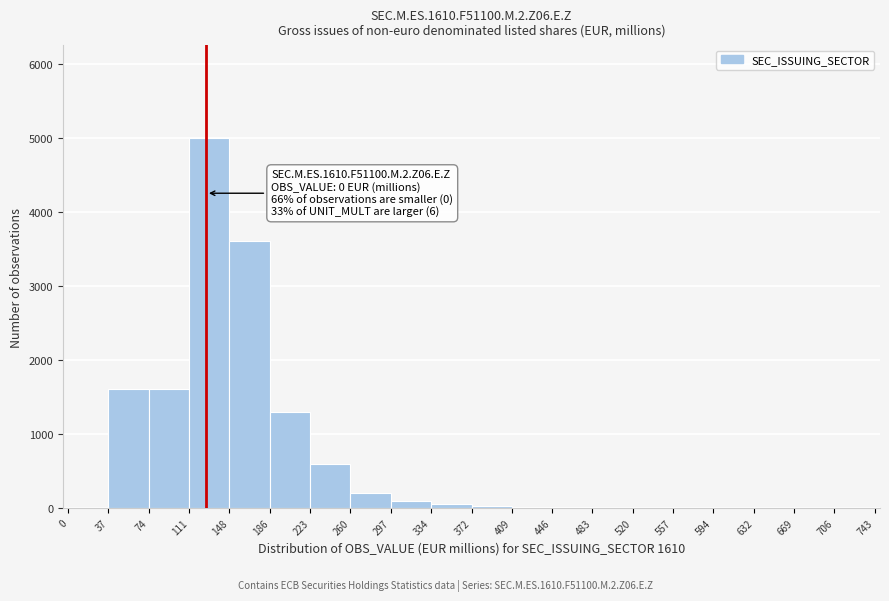

Which range on the x-axis has the tallest bar?

111 to 148